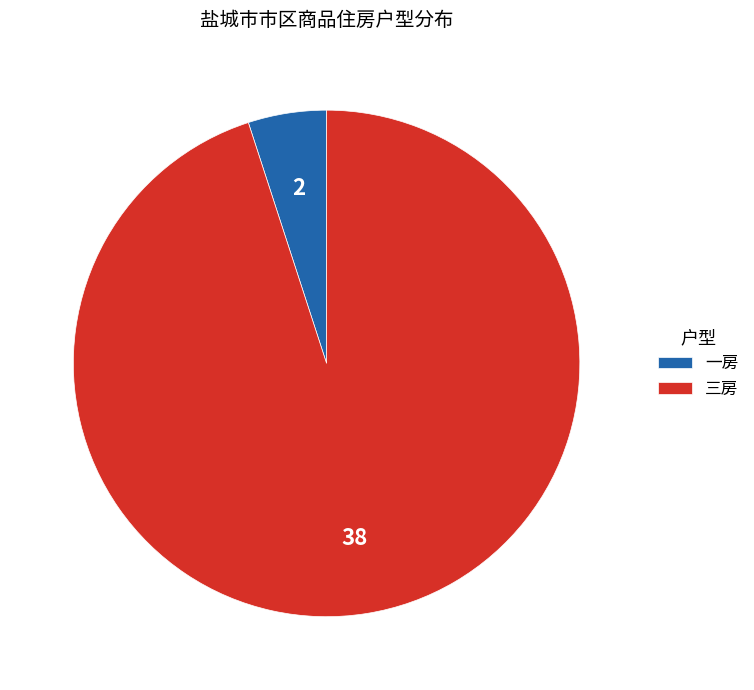

How many segments does this pie chart have?

2